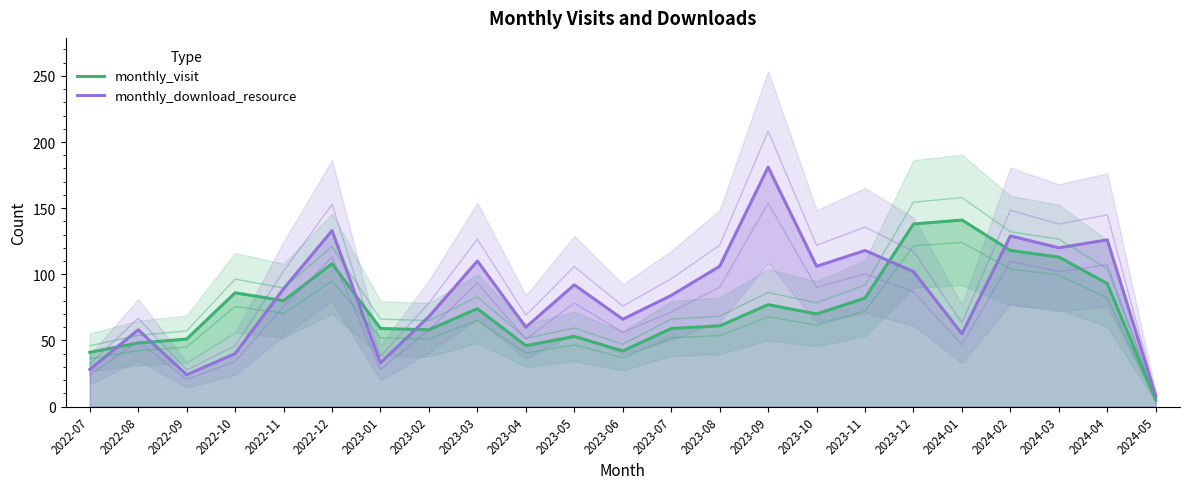

True or false: monthly_download_resource and monthly_visit intersect in this chart.

True